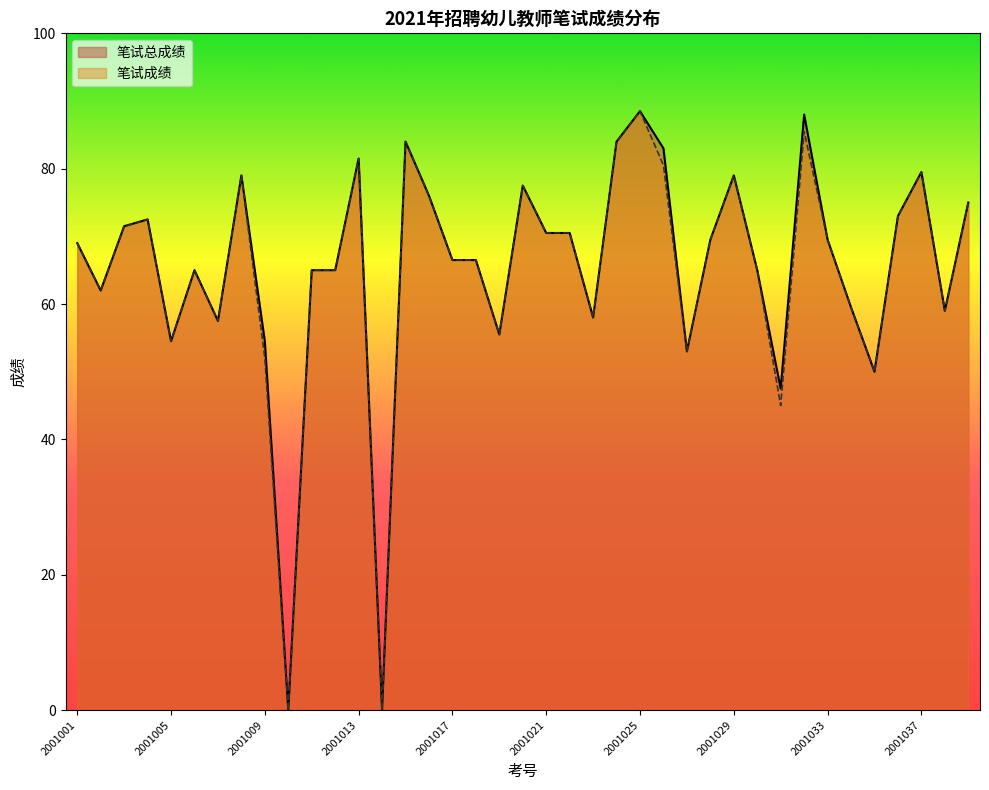

Is the value of 笔试总成绩 at 2001037 greater than the value of 笔试成绩 at 2001026?

No